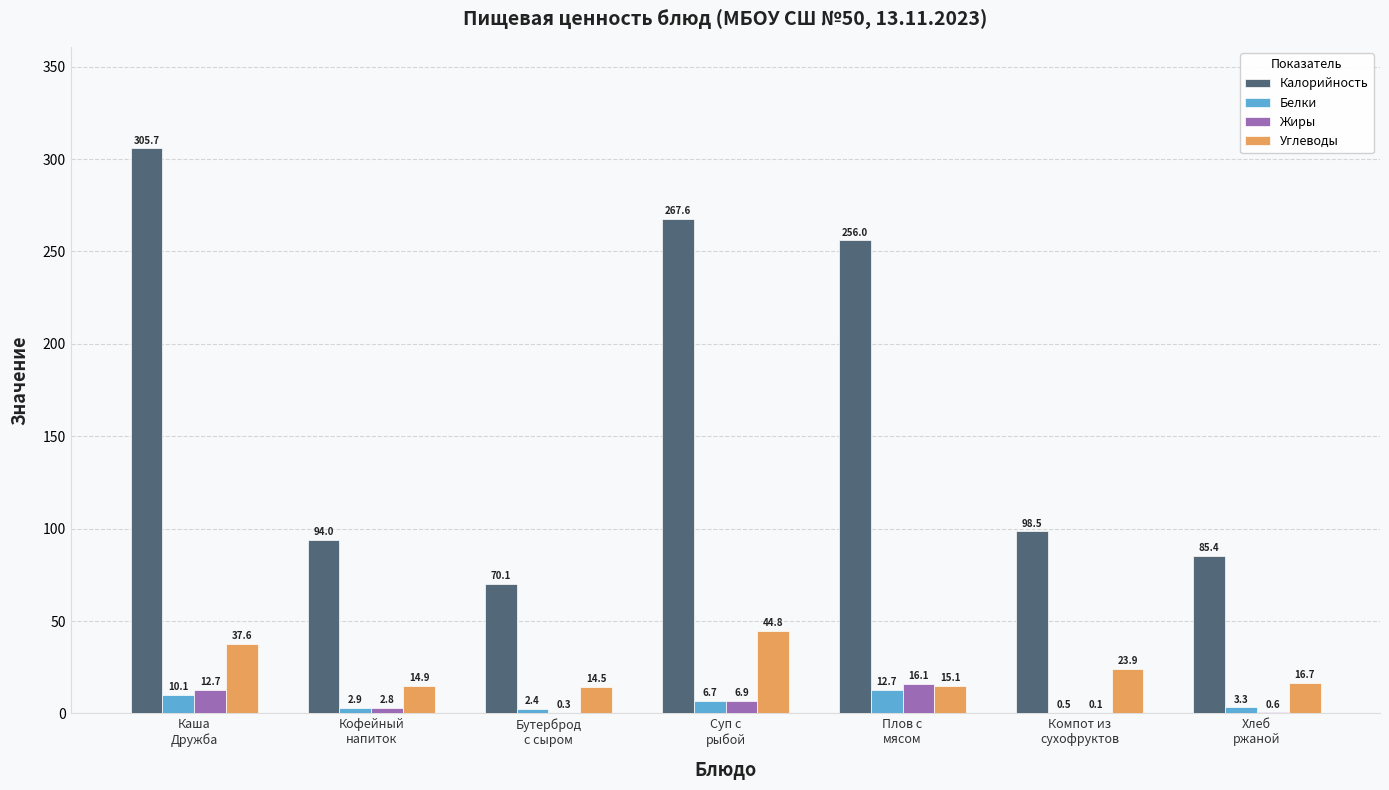

Reading right to left, extract all data points from this chart.

Калорийность: Хлеб
ржаной=85.4	Компот из
сухофруктов=98.5	Плов с
мясом=256.0	Суп с
рыбой=267.6	Бутерброд
с сыром=70.1	Кофейный
напиток=94.0	Каша
Дружба=305.7
Белки: Хлеб
ржаной=3.3	Компот из
сухофруктов=0.5	Плов с
мясом=12.7	Суп с
рыбой=6.7	Бутерброд
с сыром=2.4	Кофейный
напиток=2.9	Каша
Дружба=10.1
Жиры: Хлеб
ржаной=0.6	Компот из
сухофруктов=0.1	Плов с
мясом=16.1	Суп с
рыбой=6.9	Бутерброд
с сыром=0.3	Кофейный
напиток=2.8	Каша
Дружба=12.7
Углеводы: Хлеб
ржаной=16.7	Компот из
сухофруктов=23.9	Плов с
мясом=15.1	Суп с
рыбой=44.8	Бутерброд
с сыром=14.5	Кофейный
напиток=14.9	Каша
Дружба=37.6